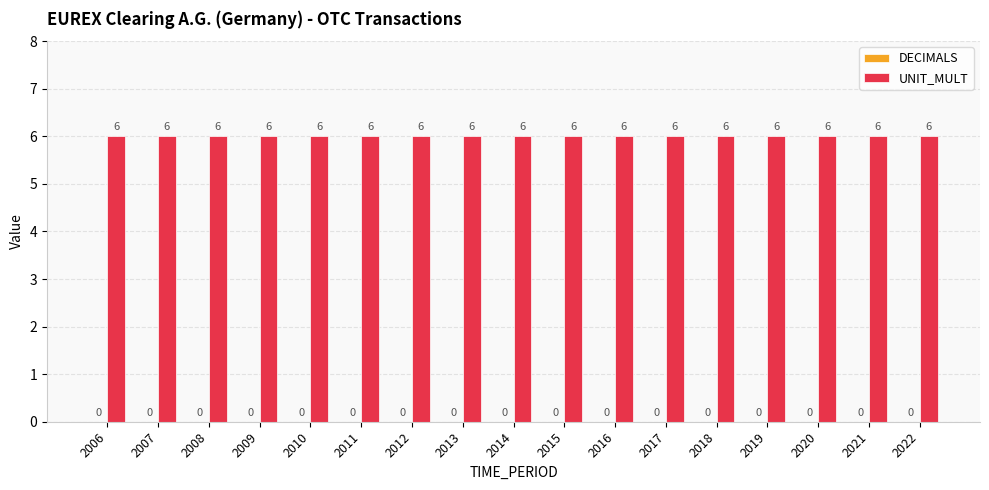

Which category has the lowest value in the DECIMALS series?

2006